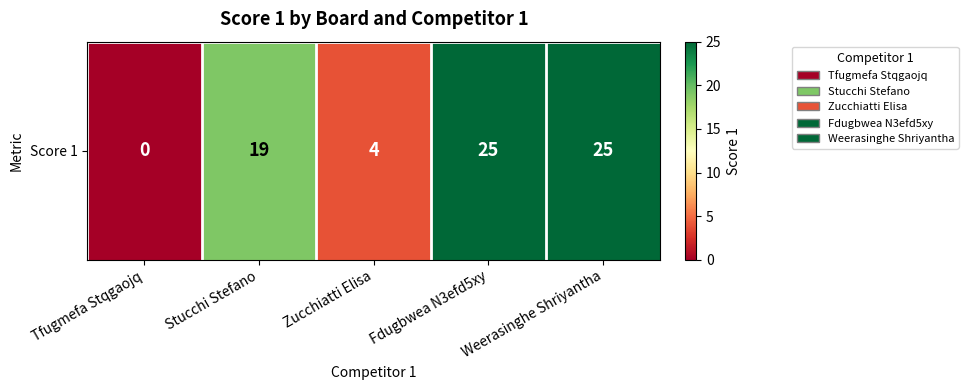

What is the average value?

15